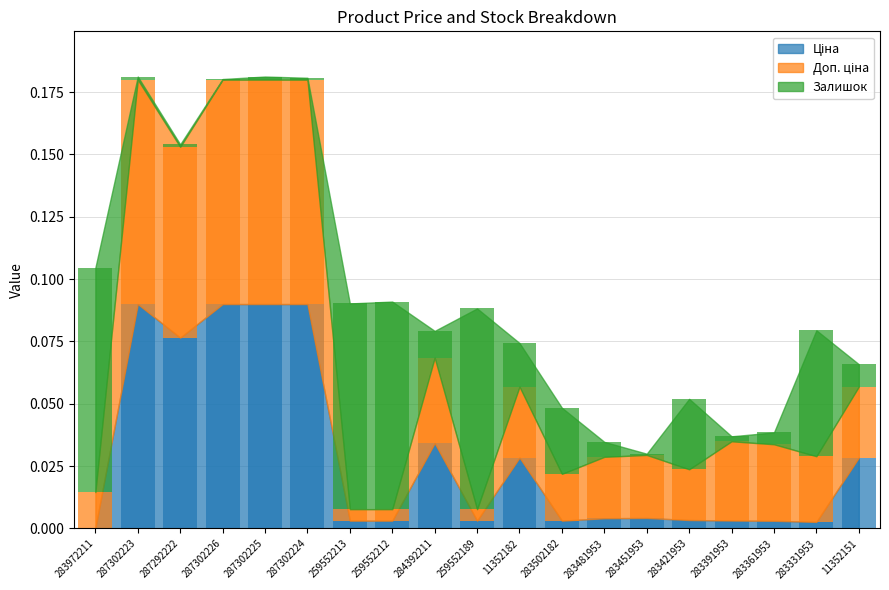

Reading right to left, what are all the values shown in this chart?

Ціна: 0.0	0.0	0.0	0.0	0.0	0.0	0.0	0.0	0.0	0.0	0.0	0.0	0.0	0.1	0.1	0.1	0.1	0.1	0.0
Доп. ціна: 0.0	0.0	0.0	0.0	0.0	0.0	0.0	0.0	0.0	0.0	0.0	0.0	0.0	0.1	0.1	0.1	0.1	0.1	0.0
Залишок: 0.0	0.1	0.0	0.0	0.0	0.0	0.0	0.0	0.0	0.1	0.0	0.1	0.1	0.0	0.0	0.0	0.0	0.0	0.1